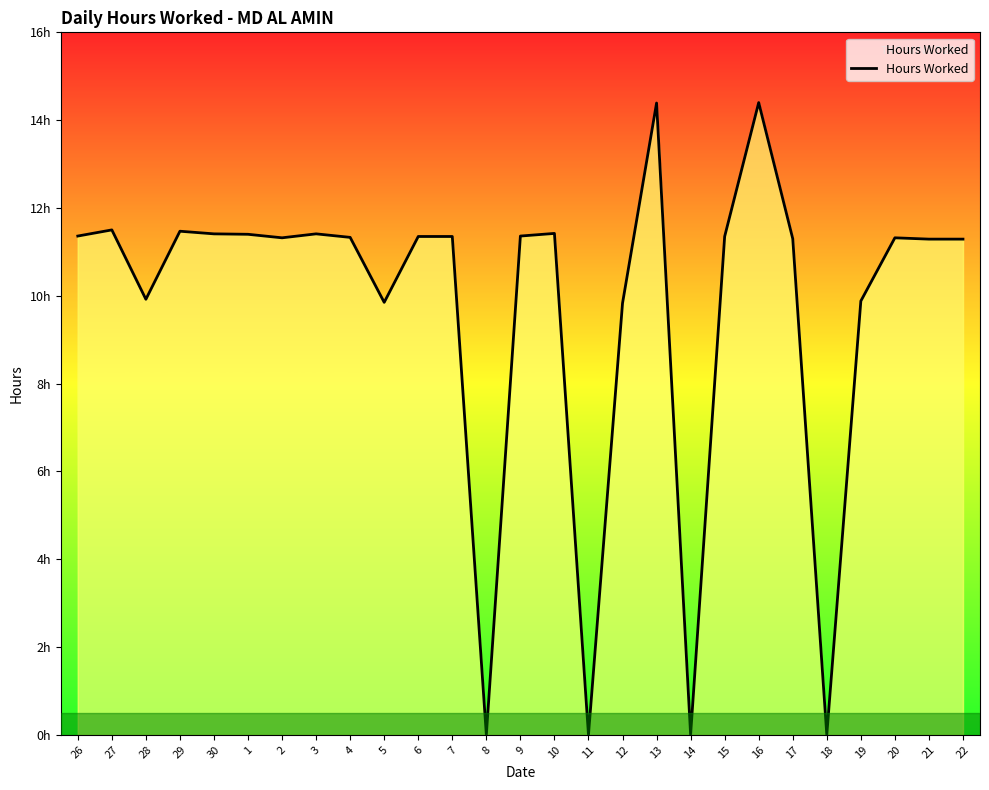

Where is the data nearest to the value 7?

12